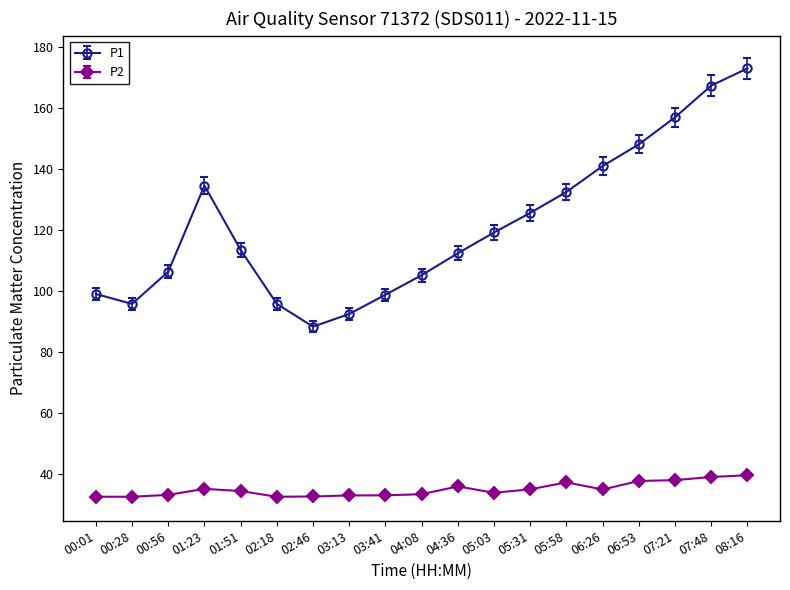

True or false: P2 and P1 cross at least once.

False